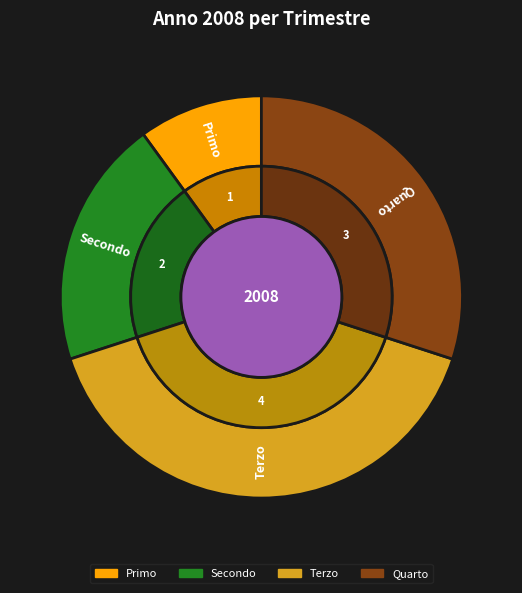

To the nearest percent, what is the average slice percentage?

25%